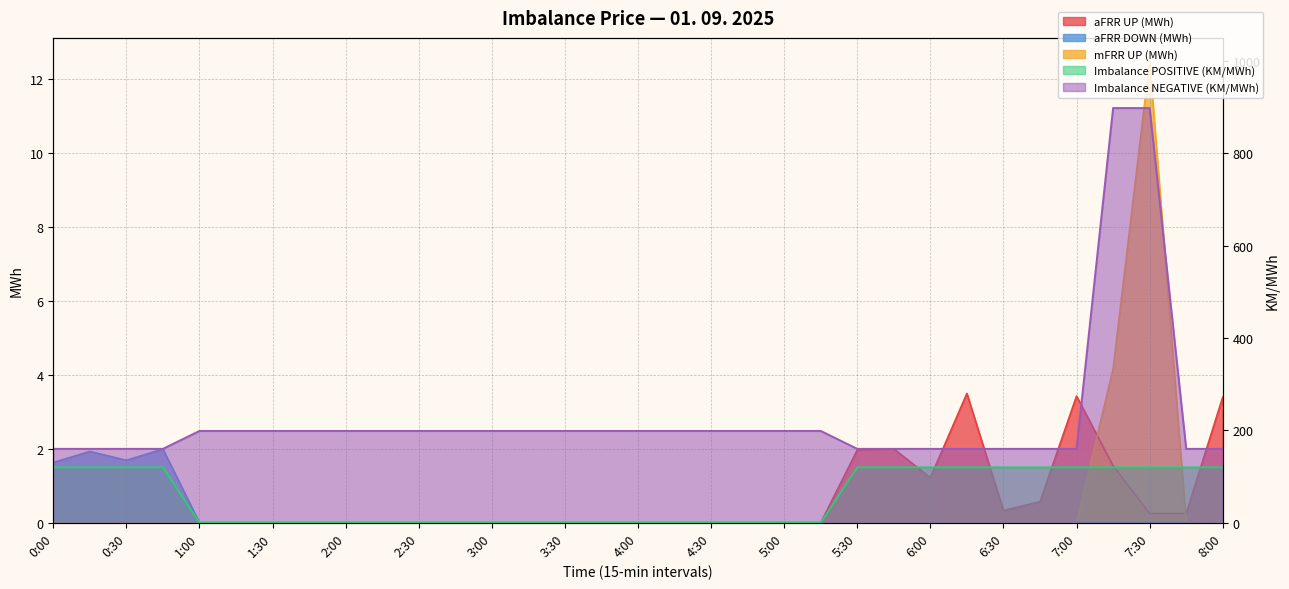

What is the average value of the aFRR DOWN (MWh) series?

0.2